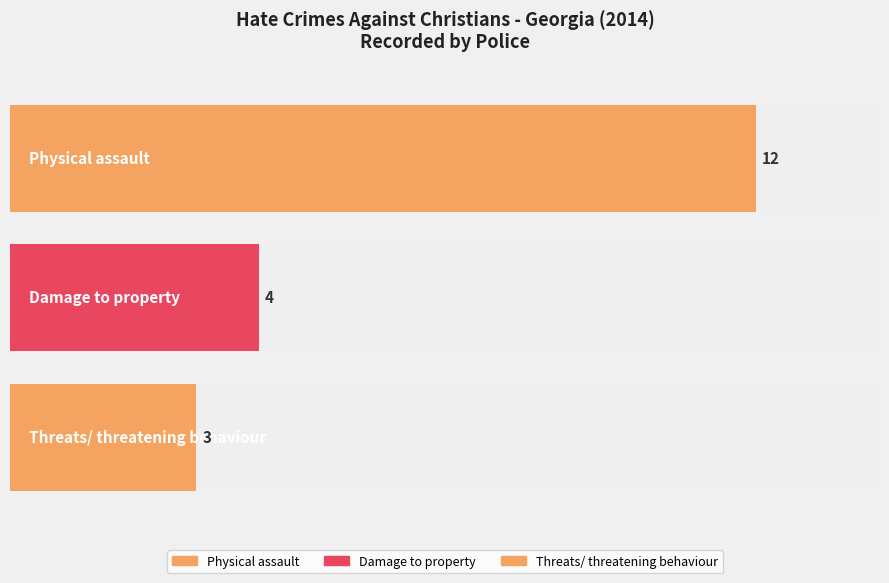

Does the chart contain stacked bars?

No